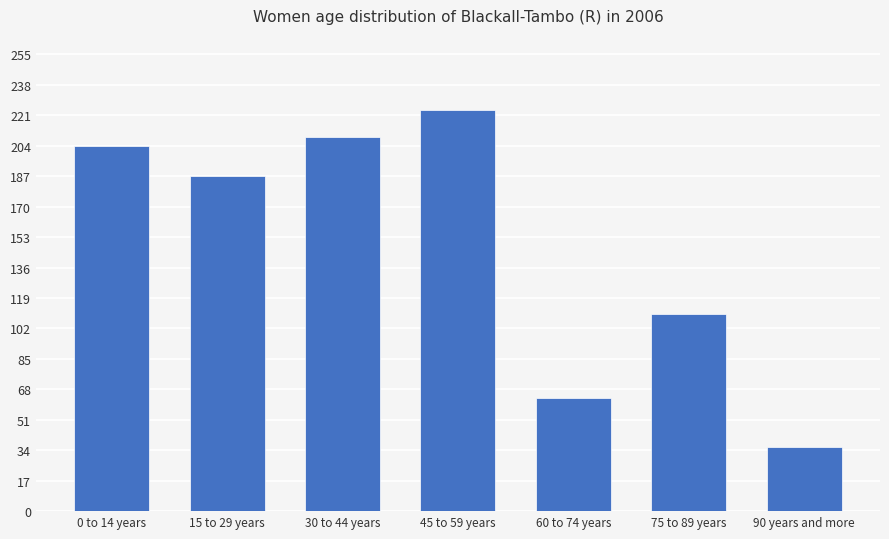

What position from the right is 15 to 29 years?

6